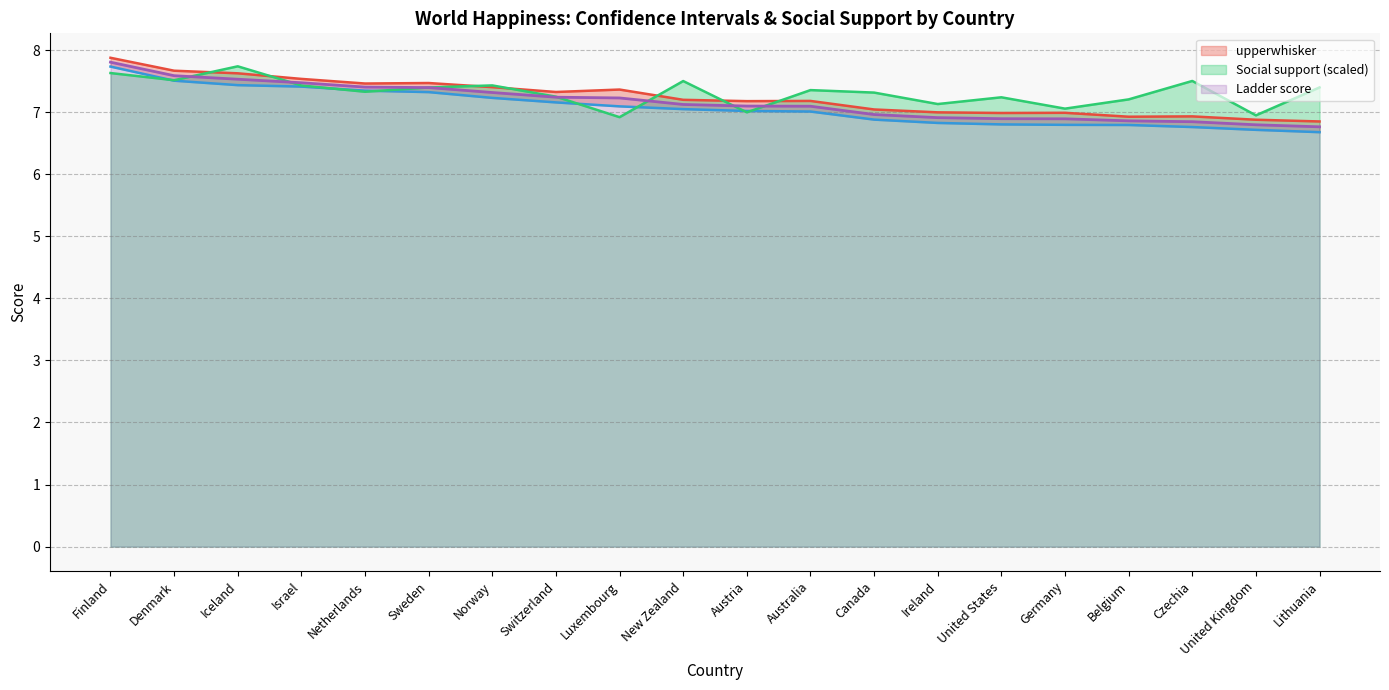

What is the approximate value of Ladder score at Switzerland?

7.2